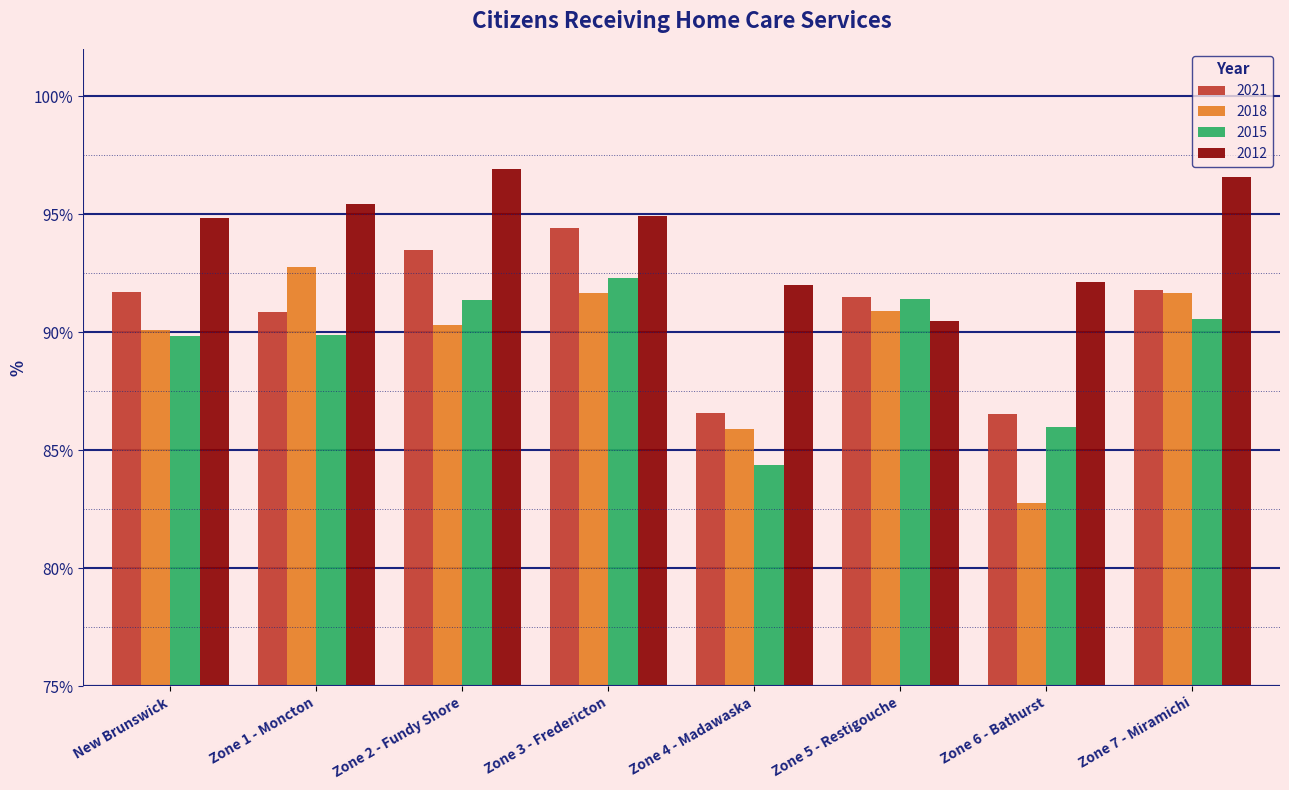

At which label does 2012 first exceed 94?

New Brunswick